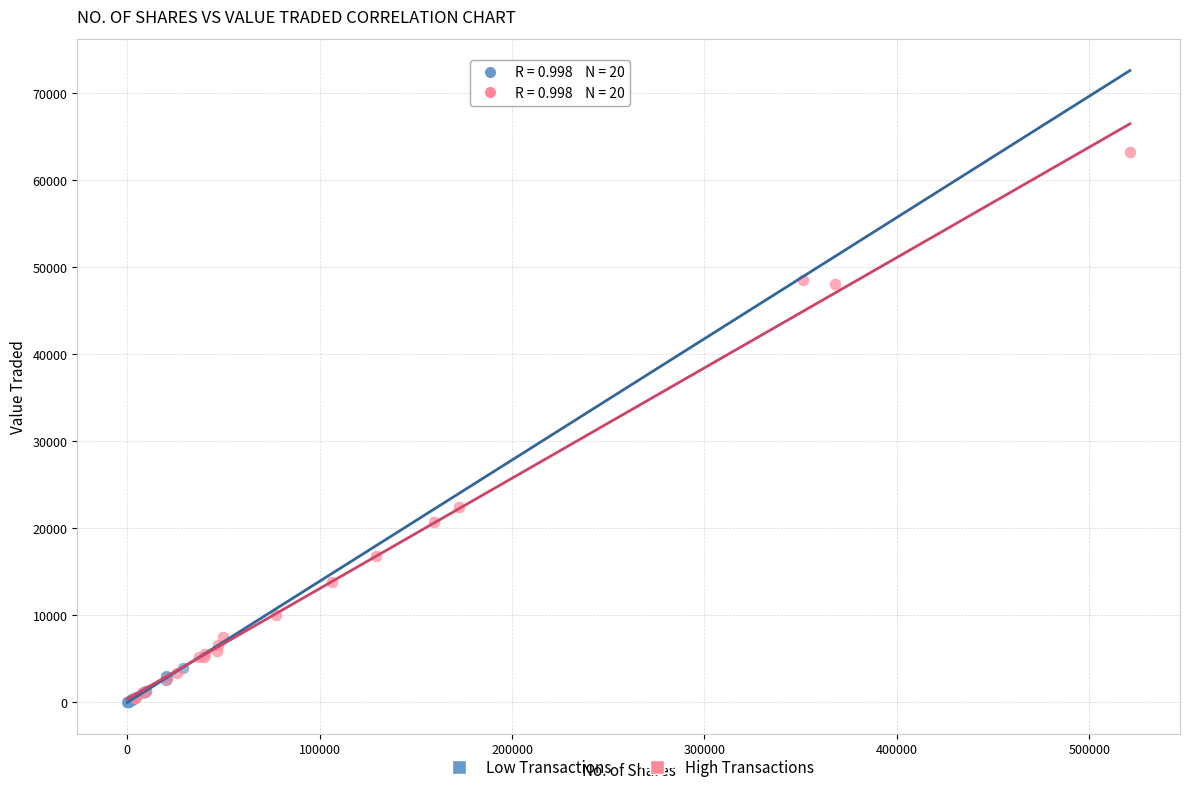

Which series has the largest Y range (max minus min)?

High Transactions